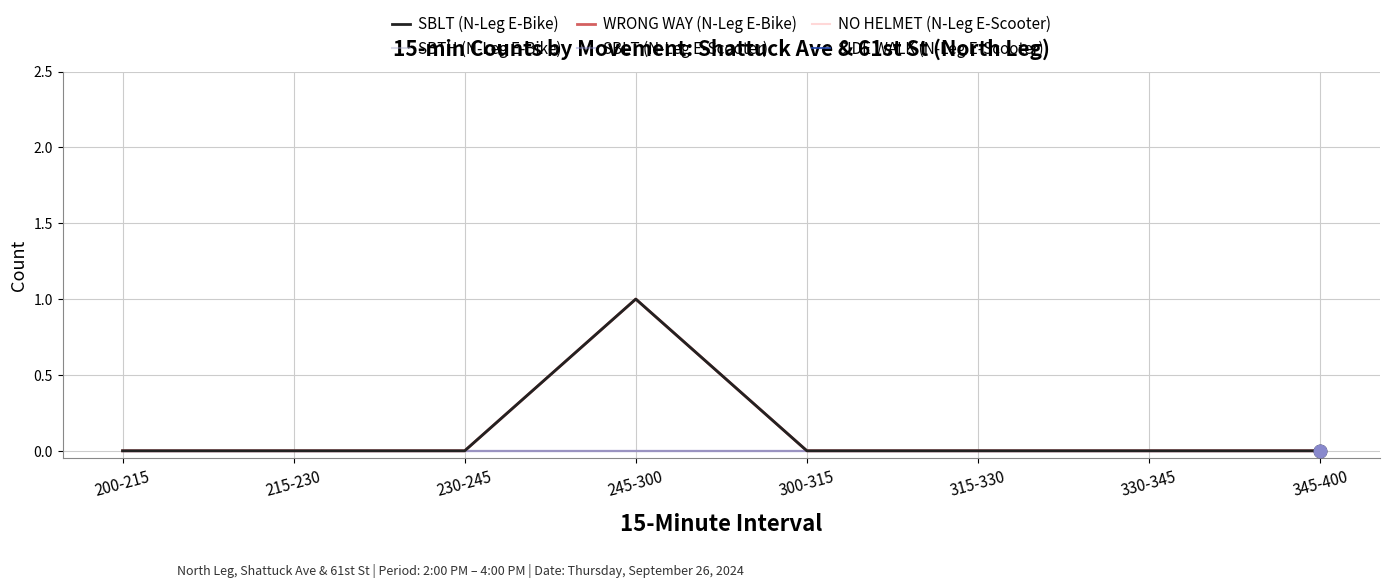

What is the label of the 4th point from the left?

245-300